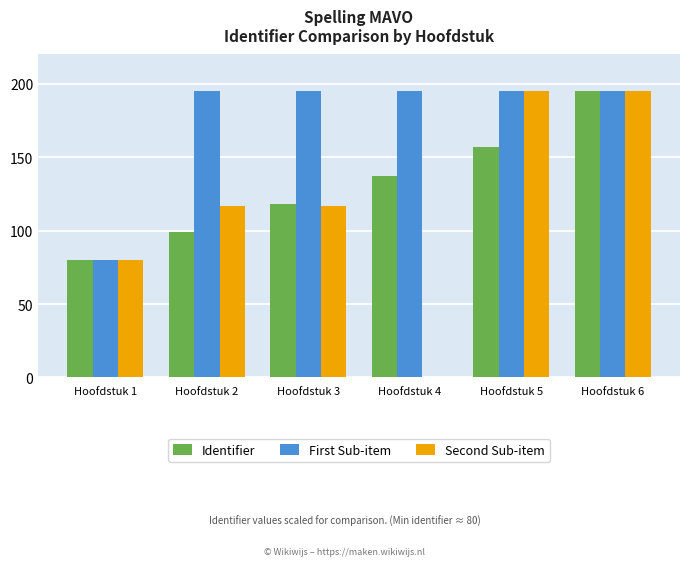

What is the sum of all Identifier values?

786.7